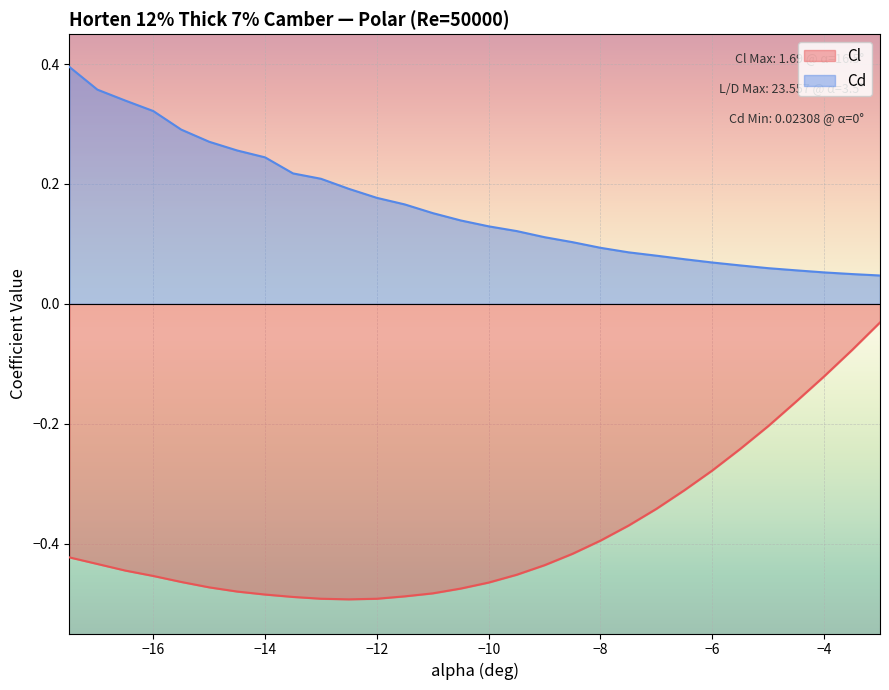

Reading left to right, what are all the values shown in this chart?

Cl: -17.5=-0.4	-17.0=-0.4	-16.5=-0.4	-16.0=-0.5	-15.5=-0.5	-15.0=-0.5	-14.5=-0.5	-14.0=-0.5	-13.5=-0.5	-13.0=-0.5	-12.5=-0.5	-12.0=-0.5	-11.5=-0.5	-11.0=-0.5	-10.5=-0.5	-10.0=-0.5	-9.5=-0.5	-9.0=-0.4	-8.5=-0.4	-8.0=-0.4	-7.5=-0.4	-7.0=-0.3	-6.5=-0.3	-6.0=-0.3	-5.5=-0.2	-5.0=-0.2	-4.5=-0.2	-4.0=-0.1	-3.5=-0.1	-3.0=-0.0
Cd: -17.5=0.4	-17.0=0.4	-16.5=0.3	-16.0=0.3	-15.5=0.3	-15.0=0.3	-14.5=0.3	-14.0=0.2	-13.5=0.2	-13.0=0.2	-12.5=0.2	-12.0=0.2	-11.5=0.2	-11.0=0.2	-10.5=0.1	-10.0=0.1	-9.5=0.1	-9.0=0.1	-8.5=0.1	-8.0=0.1	-7.5=0.1	-7.0=0.1	-6.5=0.1	-6.0=0.1	-5.5=0.1	-5.0=0.1	-4.5=0.1	-4.0=0.1	-3.5=0.0	-3.0=0.0